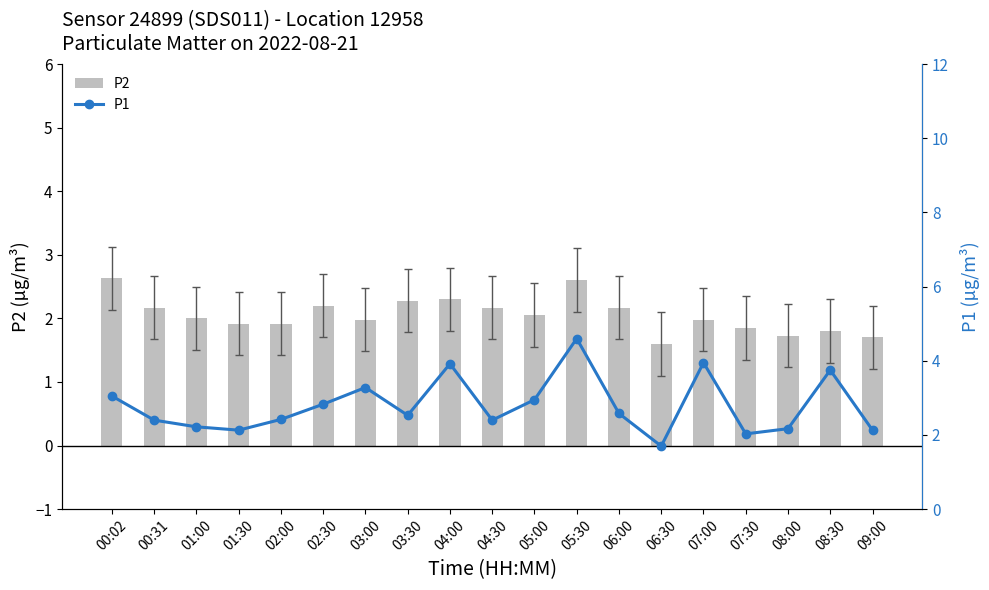

At which label does P1 first exceed 2?

00:02